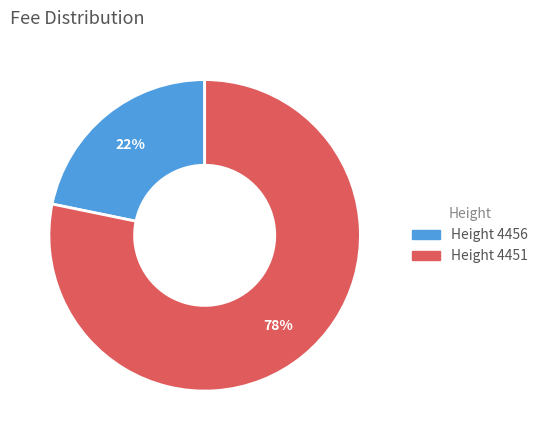

How many slices are in this pie chart?

2